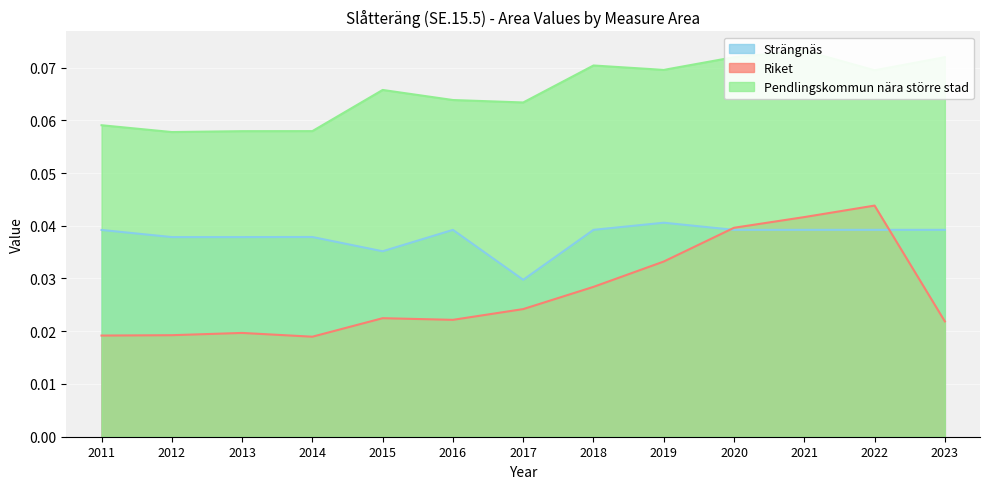

The Riket series shows 0.0 at 2022. True or false?

True